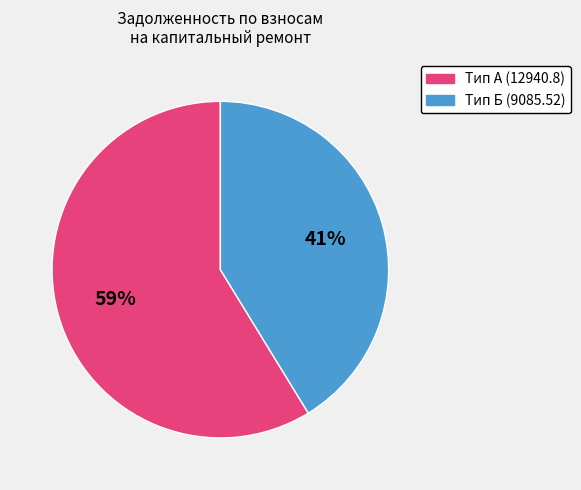

Is there a majority slice in this chart?

Yes